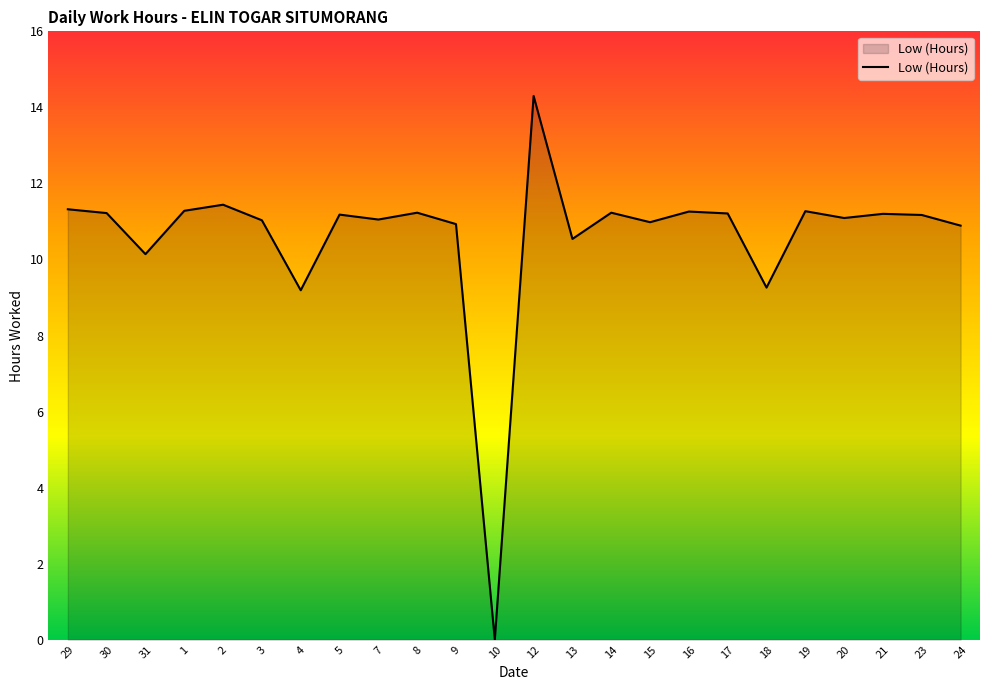

Does the chart have visible grid lines?

No